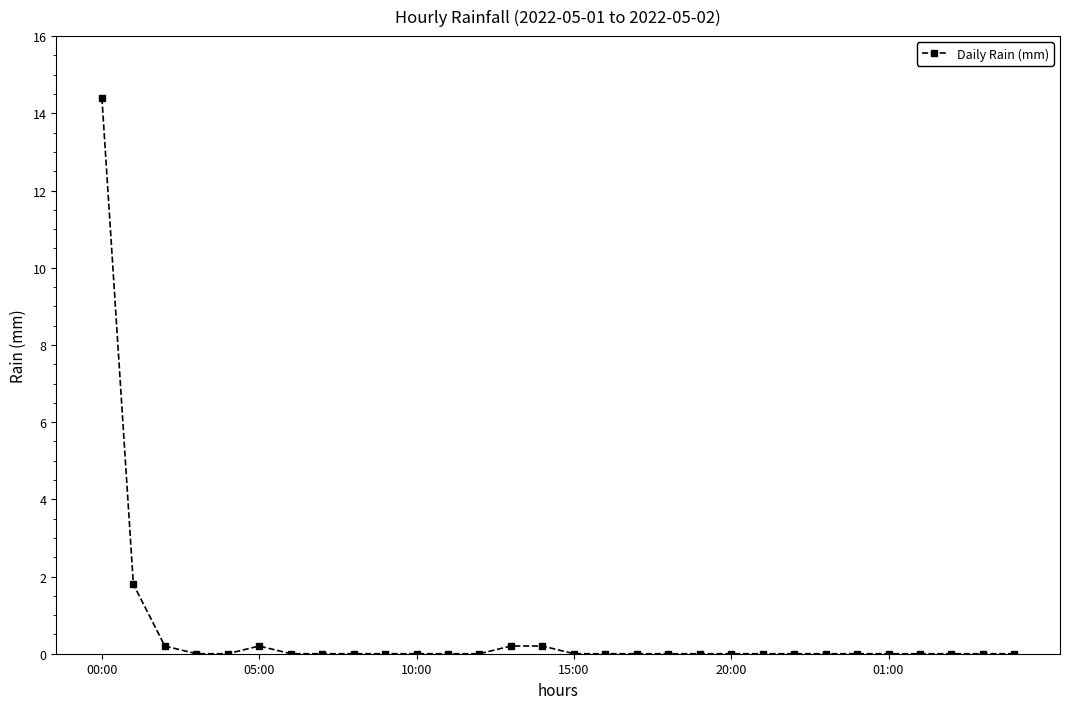

What is the sum of all values?

17.0